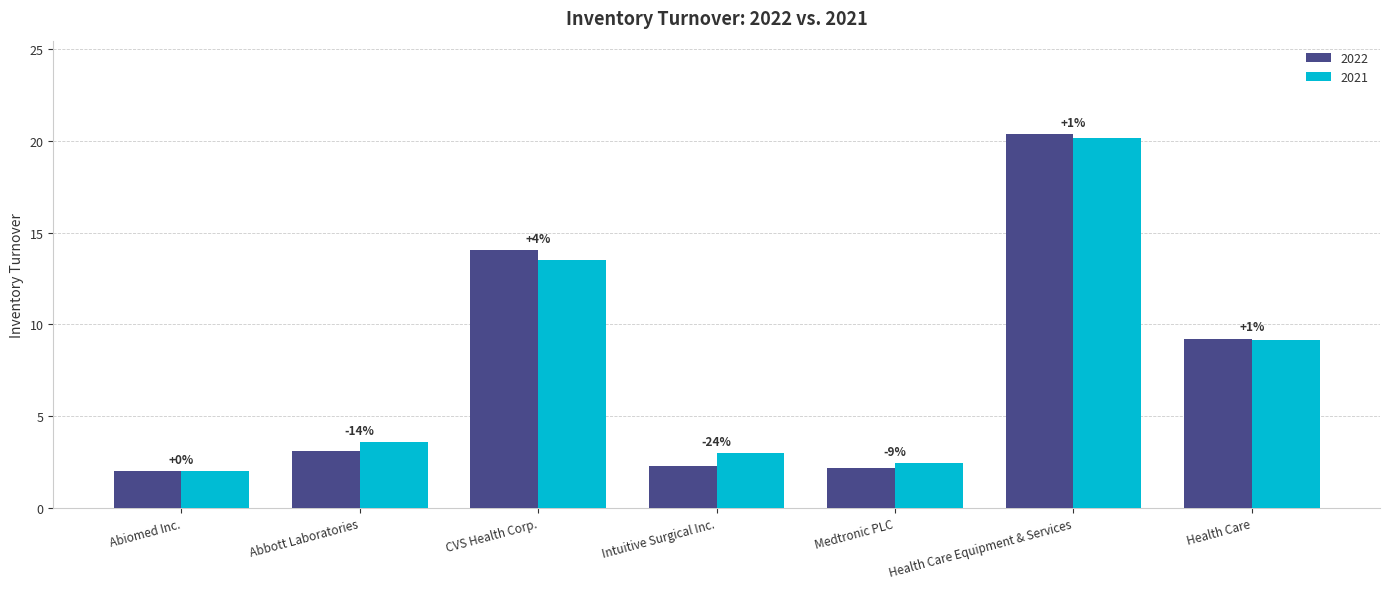

What are all the series names shown in the legend?

2022, 2021